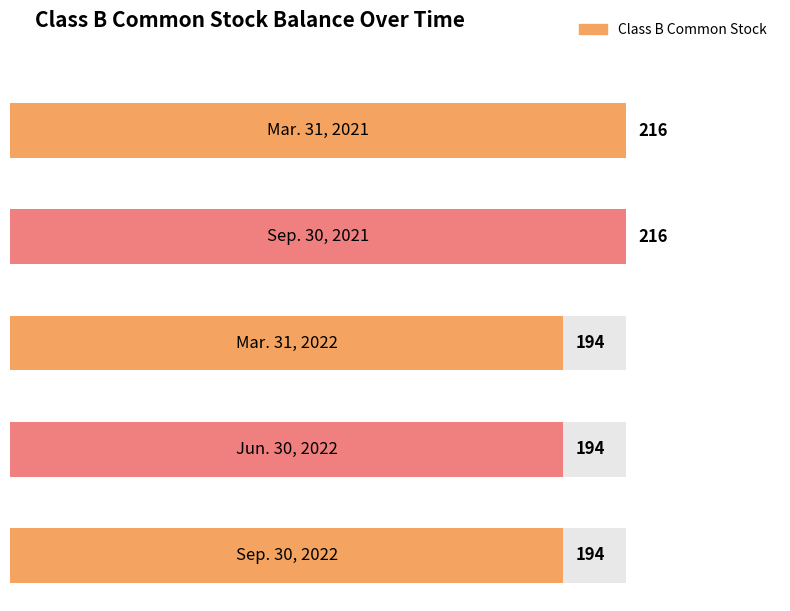

What is the change in value from Sep. 30, 2021 to Jun. 30, 2022?

-22